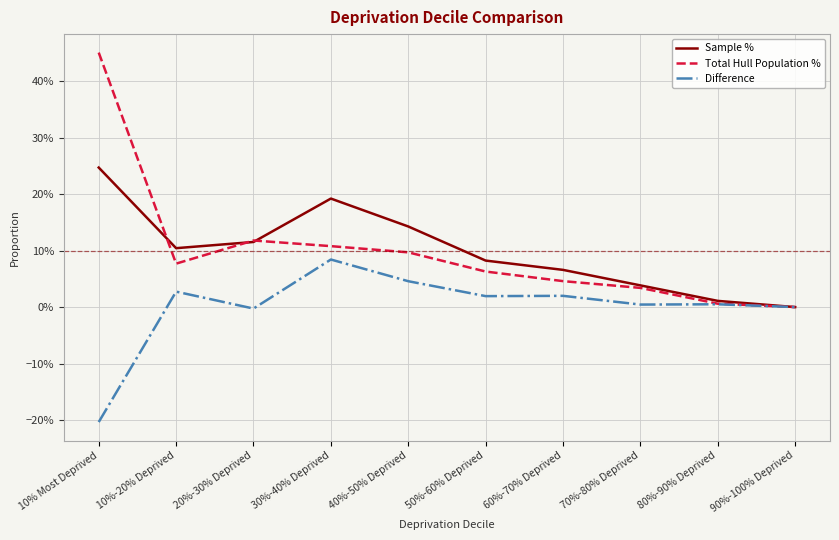

Where is the first local maximum for Difference?

10%-20% Deprived